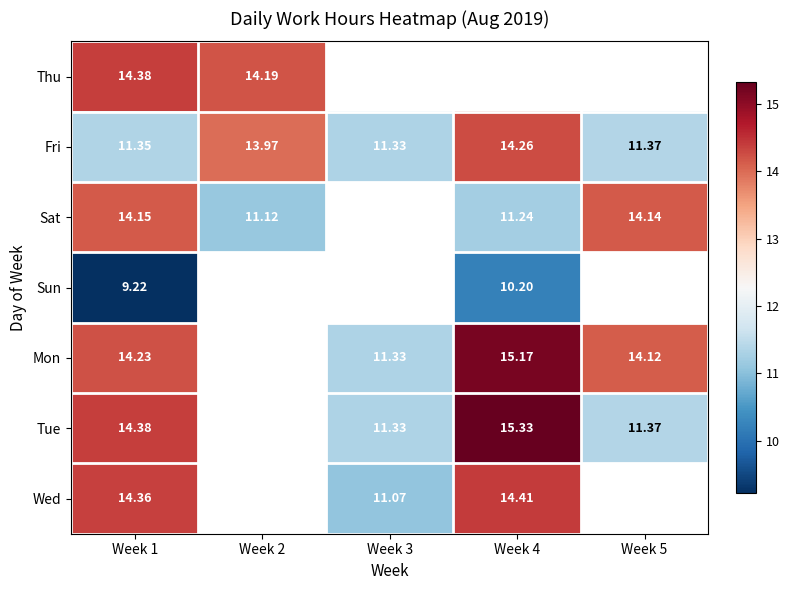

Is the value of Tue at Week 4 greater than the value of Fri at Week 2?

Yes